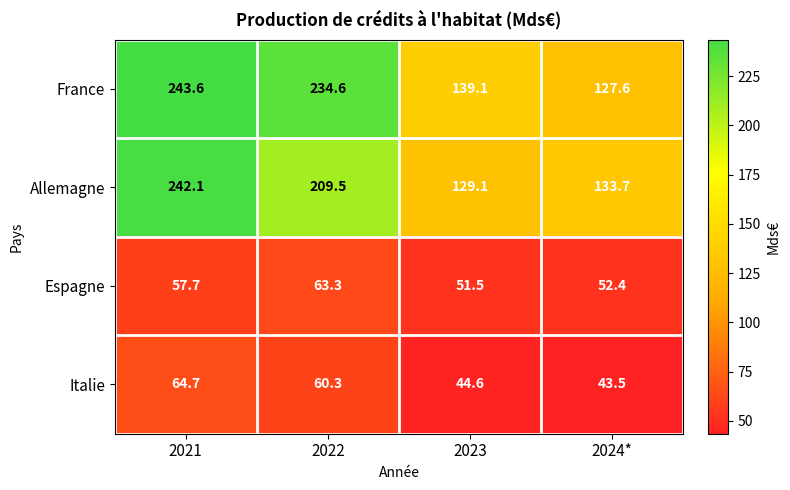

Where is Allemagne nearest to the value 185?

2022